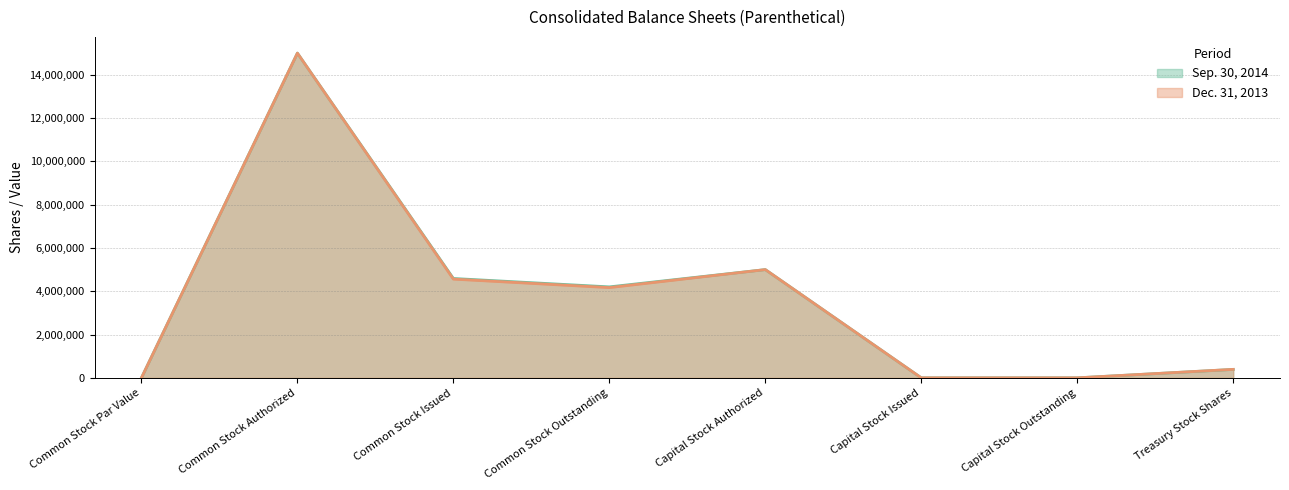

Count the number of categories in the chart.

8